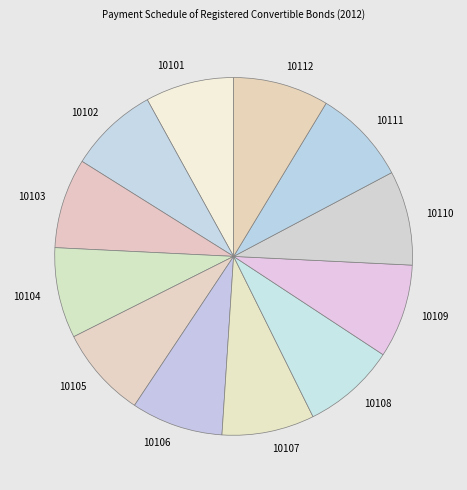

Is there a majority slice in this chart?

No